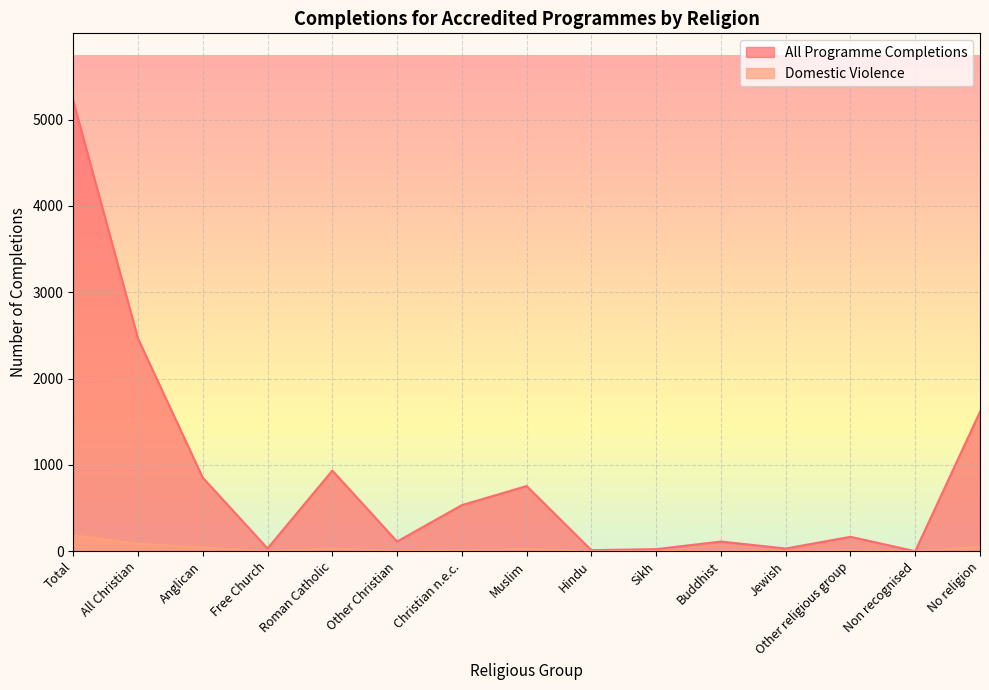

What is the difference between the maximum and minimum values in the All Programme Completions series?

5217